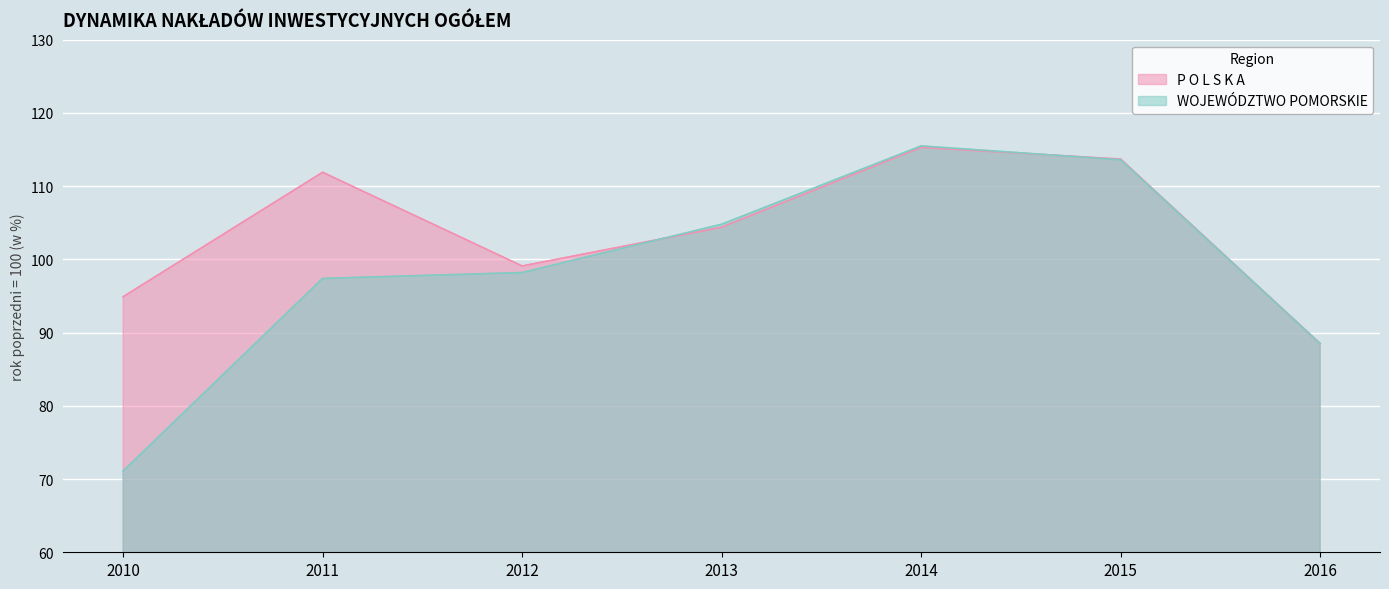

True or false: P O L S K A has more than 0 interior local peaks.

True